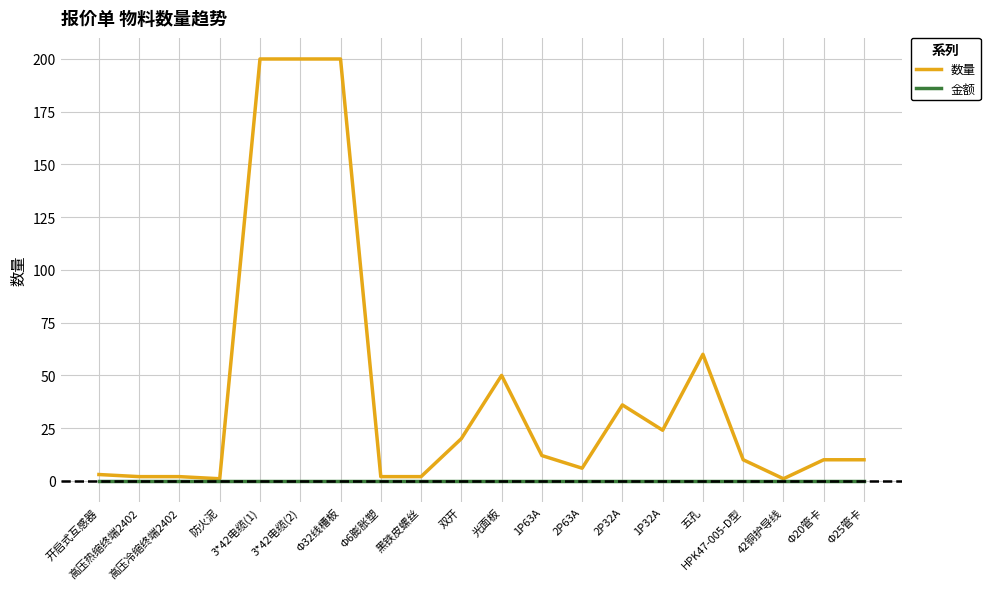

Which series has the largest range (max minus min)?

数量